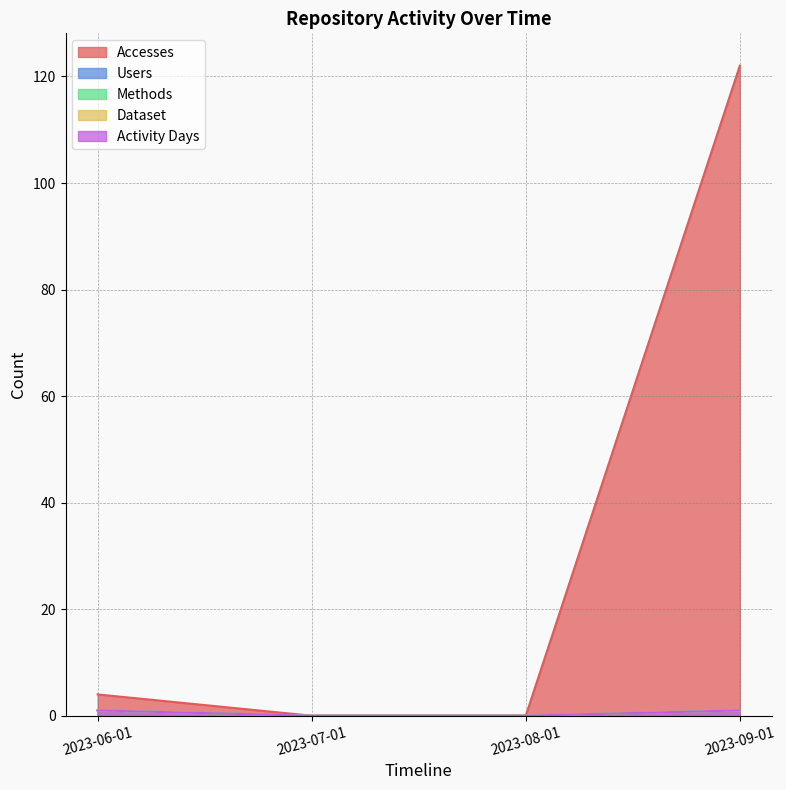

True or false: Activity Days and Dataset cross at least once.

False